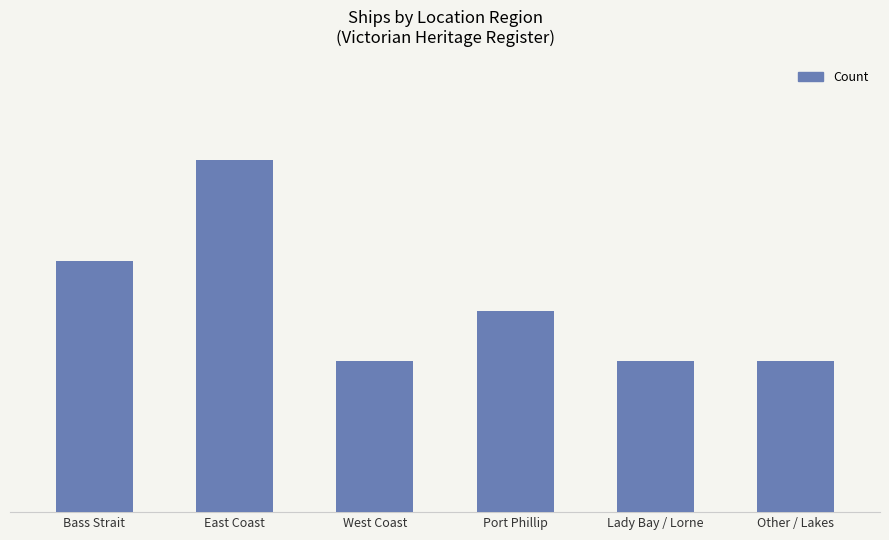

Are the bars horizontal?

No